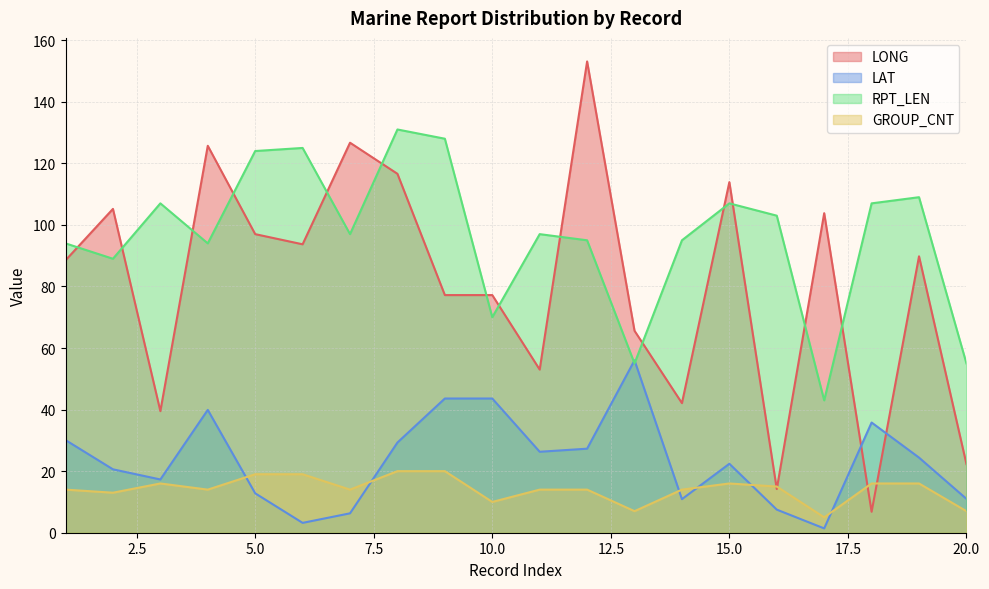

What is the total value across all series at 18?

165.6